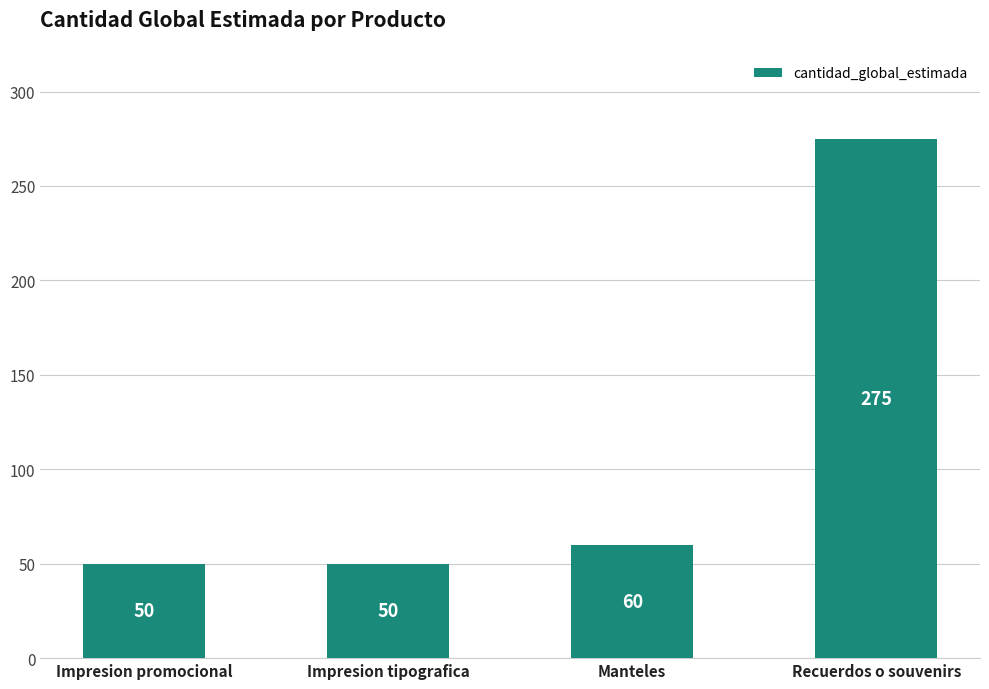

The chart shows a value of 69 at Impresion promocional. True or false?

False